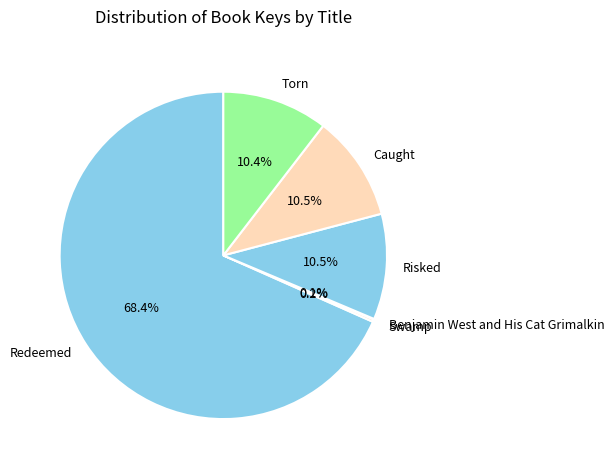

What percentage do Torn and Caught together represent?

20.9%